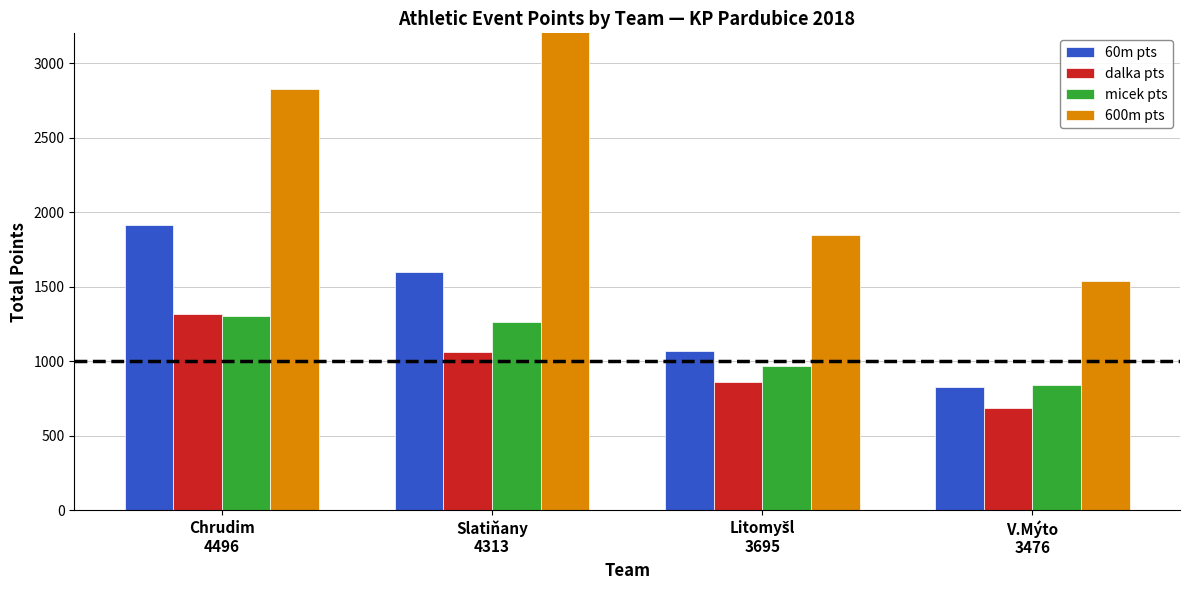

How many bars are there in each group?

4